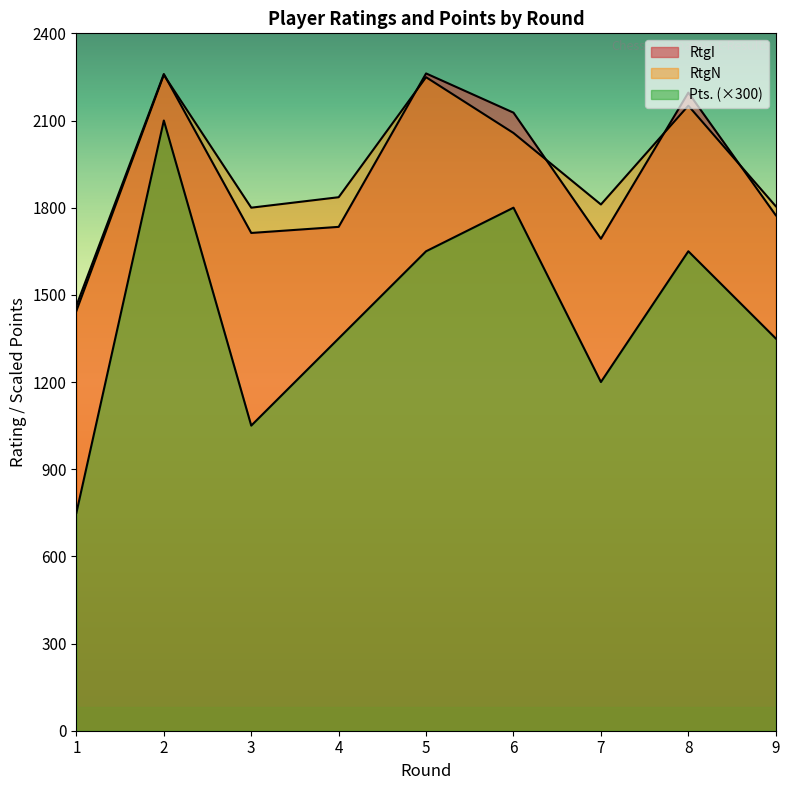

The value of RtgI at 2 is 2260. True or false?

True